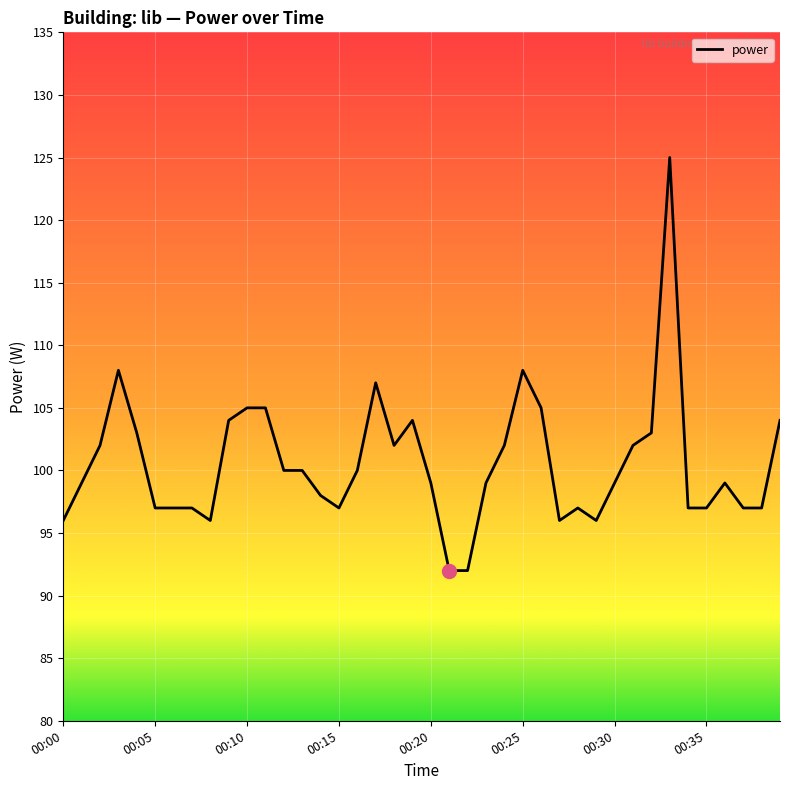

What is the difference between the maximum and minimum values?

33